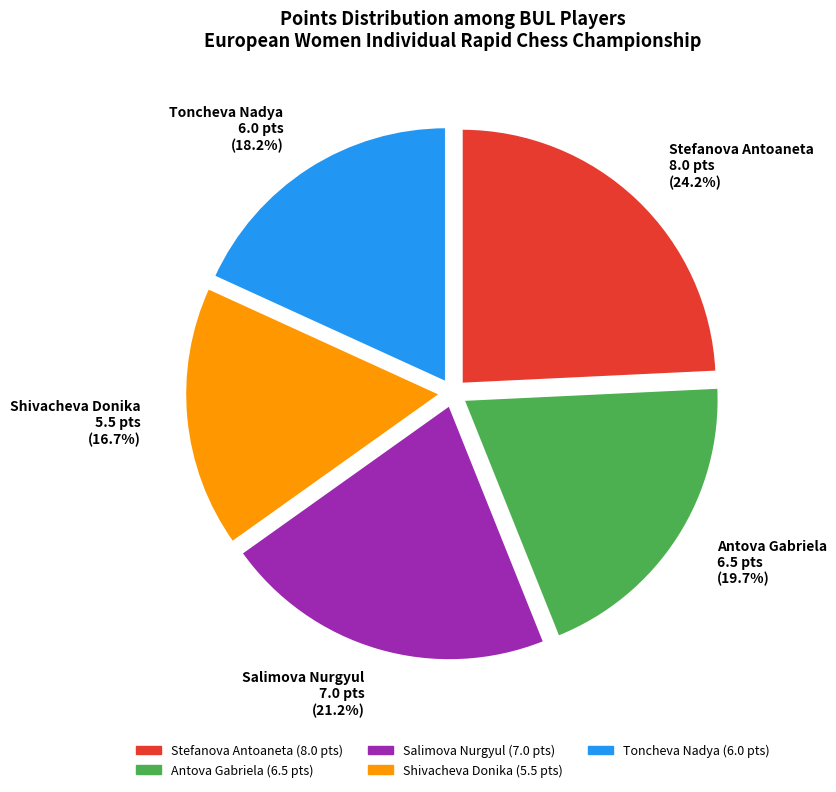

What portion of the pie excludes Antova Gabriela?

80.3%